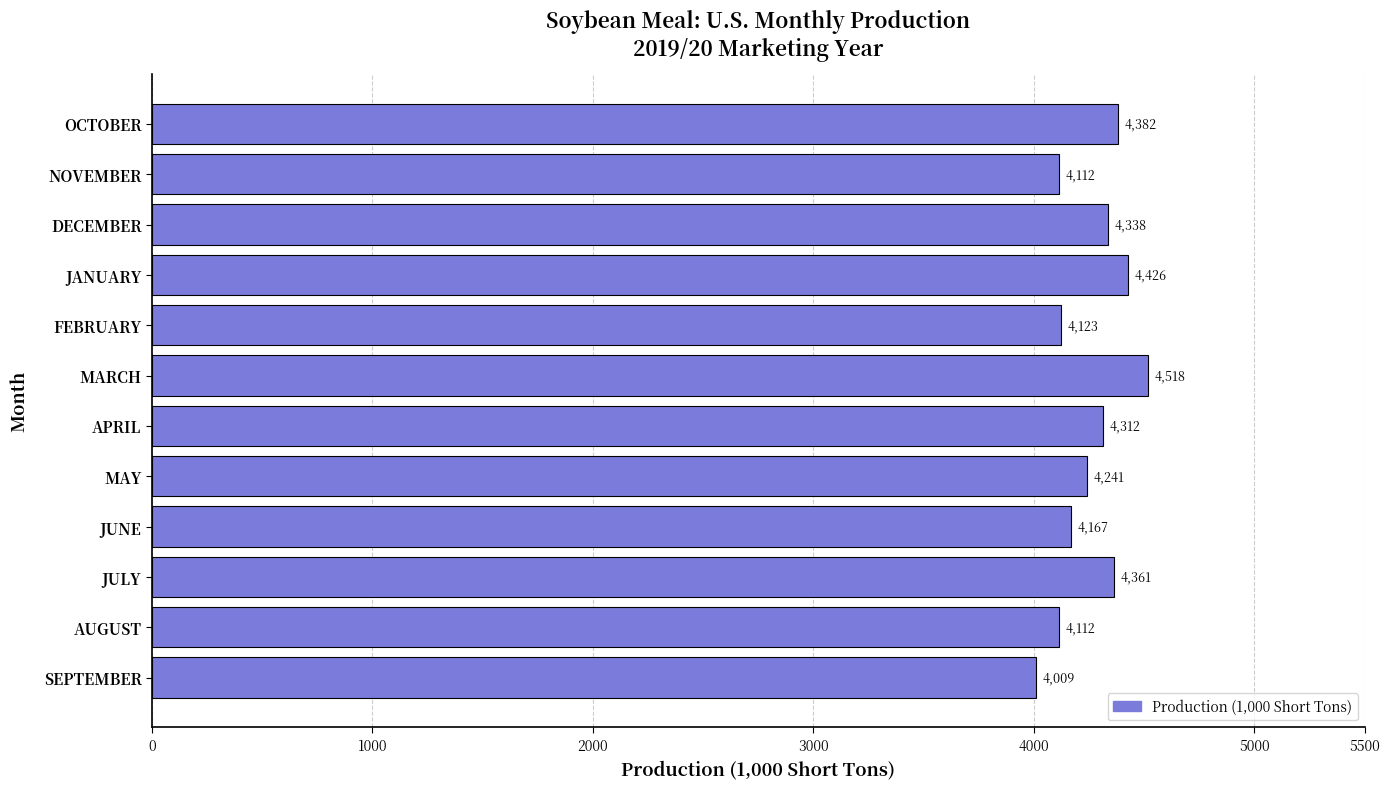

How many data points are less than 4312?

6